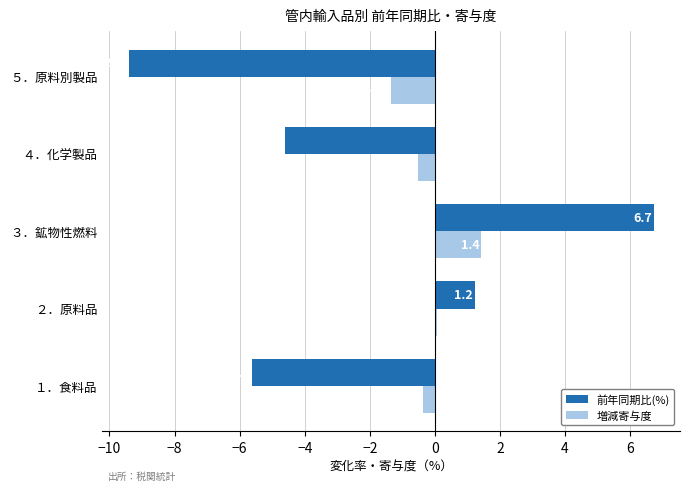

At ４．化学製品, list the series in order from smallest to largest.

前年同期比(%), 増減寄与度